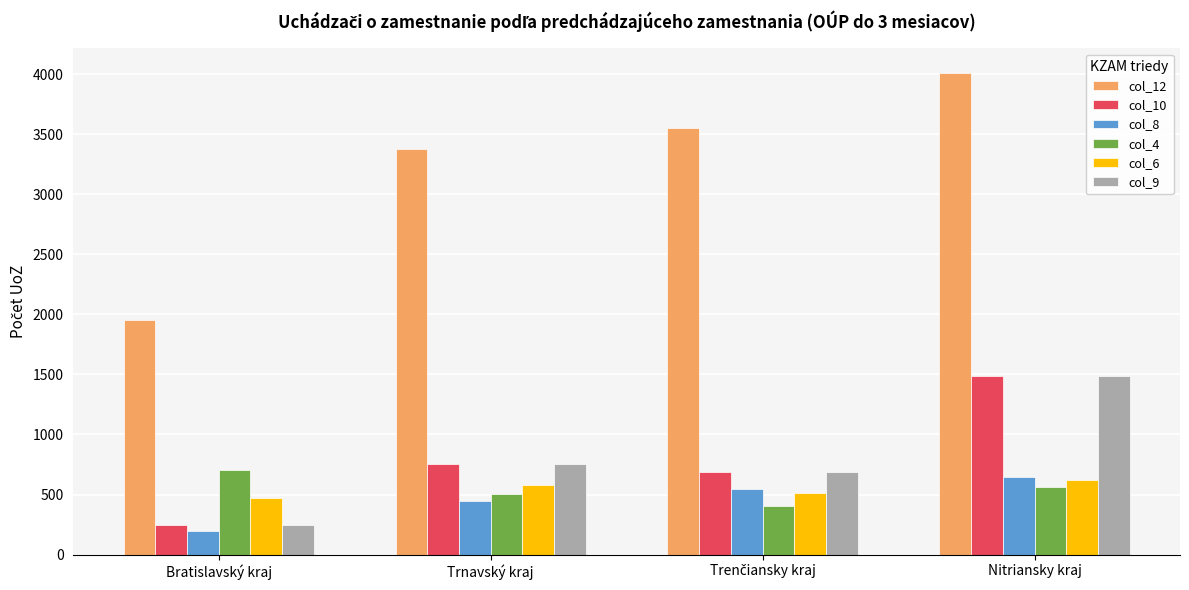

What is the label of the 4th bar from the left?

Nitriansky kraj